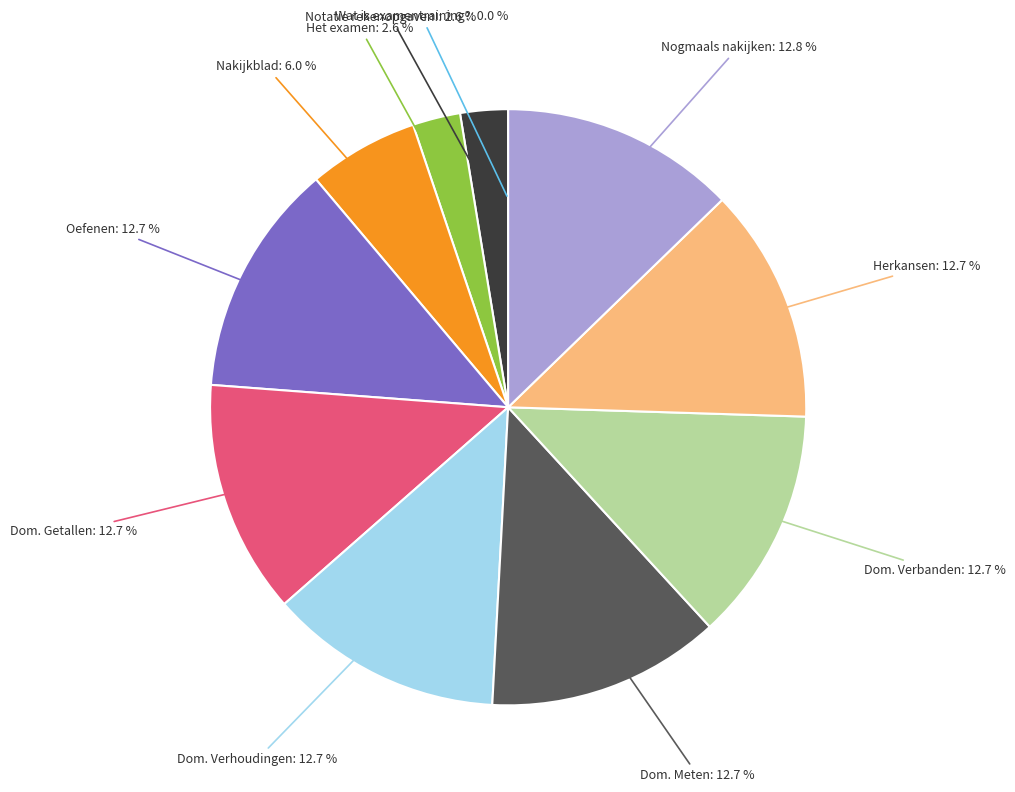

Is there any slice that represents more than half of the pie?

No